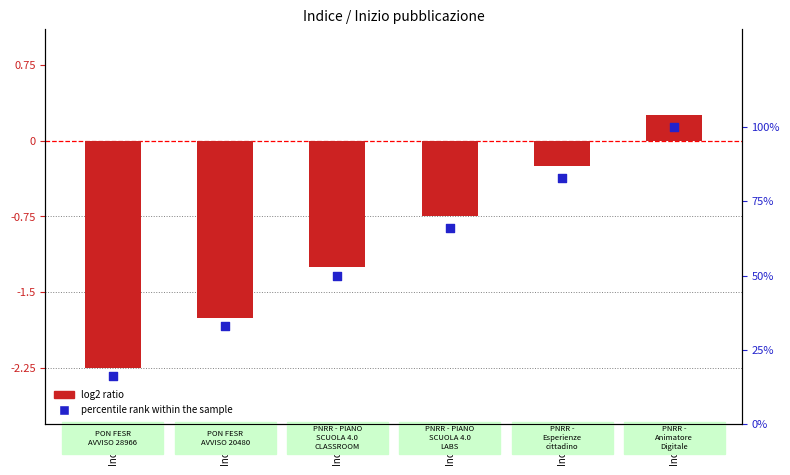

Which series reaches the maximum Y coordinate?

percentile rank within the sample